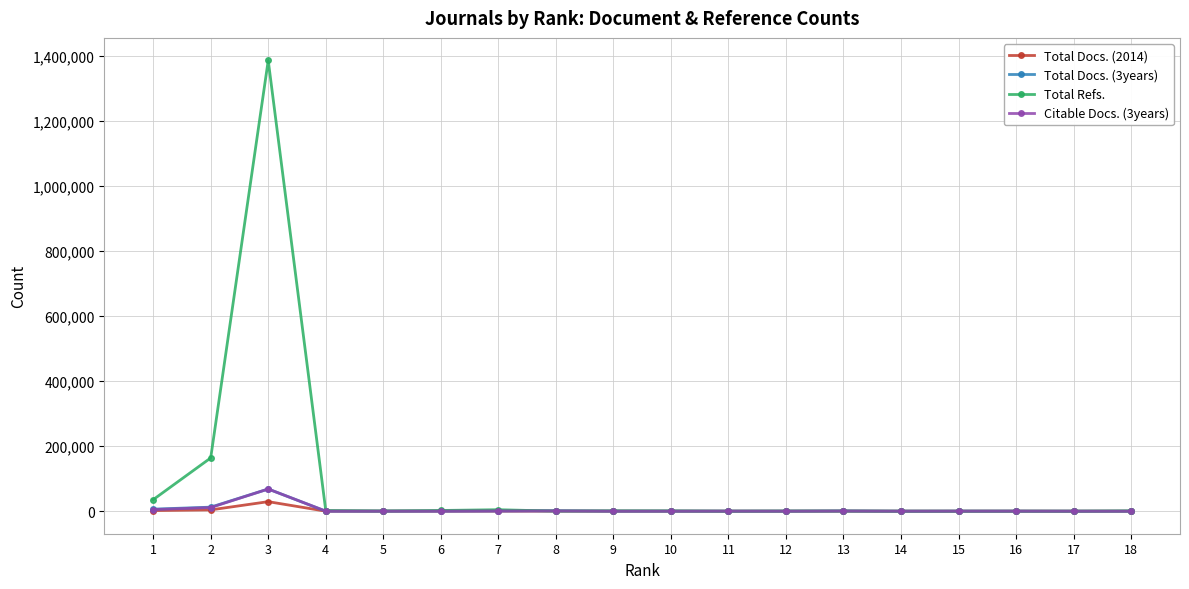

What is the maximum value for Total Refs.?

1385850